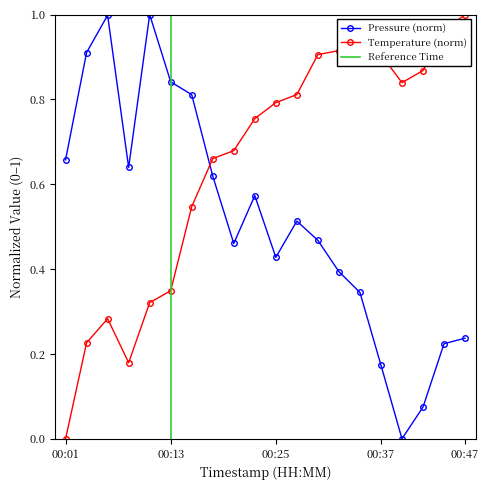

Which label corresponds to the largest value in the chart?

00:10